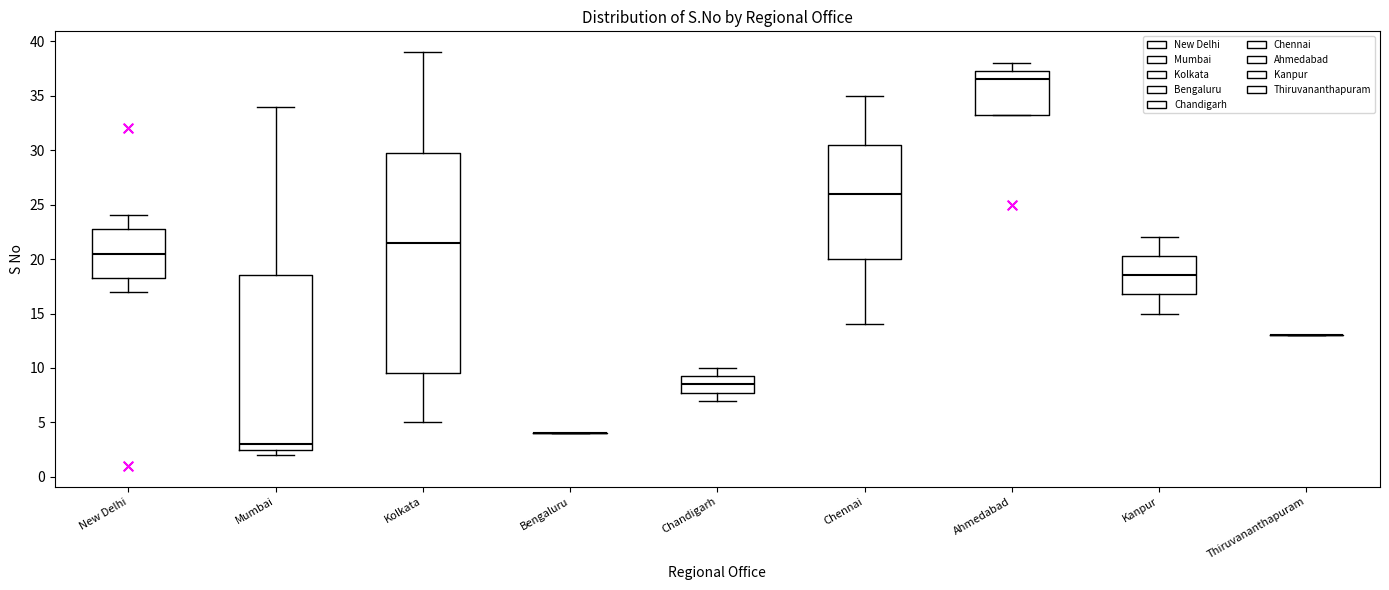

Reading left to right, transcribe this box plot: for each box, give where its median line is, the range the box spans, and where its two whiskers end, as read against the y-axis. The values are not printed on the chart, so give them approximately, as read against the axis.

New Delhi: median 20.5, box 18.5 to 23.0, whiskers 17.0 to 24.0
Mumbai: median 3.0, box 2.5 to 18.5, whiskers 2.0 to 34.0
Kolkata: median 21.5, box 9.5 to 30.0, whiskers 5.0 to 39.0
Bengaluru: box collapsed to a line at 4.0, whiskers 4.0 to 4.0
Chandigarh: median 8.5, box 8.0 to 9.5, whiskers 7.0 to 10.0
Chennai: median 26.0, box 20.0 to 30.5, whiskers 14.0 to 35.0
Ahmedabad: median 36.5, box 33.5 to 37.5, whiskers 33.5 to 38.0
Kanpur: median 18.5, box 17.0 to 20.5, whiskers 15.0 to 22.0
Thiruvananthapuram: box collapsed to a line at 13.0, whiskers 13.0 to 13.0